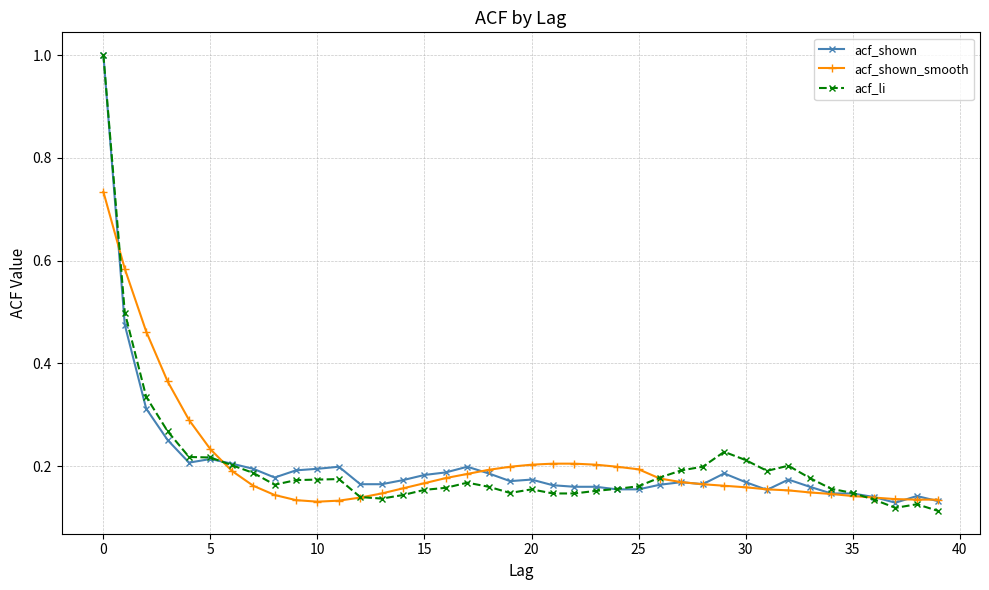

What is the maximum value shown in the chart?

1.0